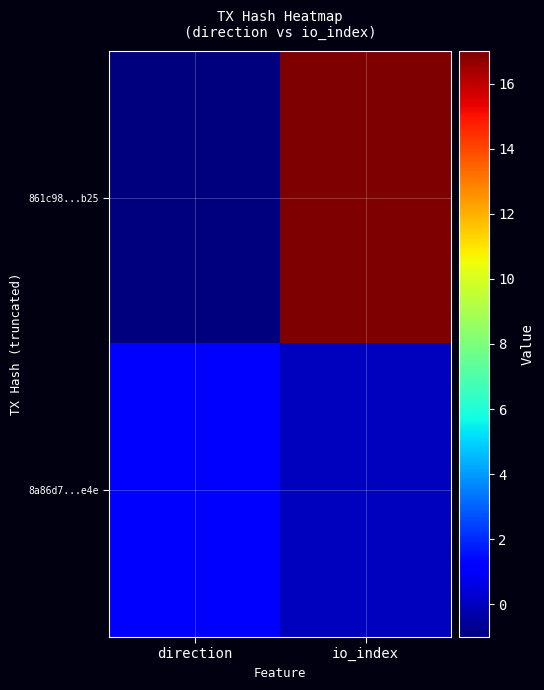

At which category does the chart reach its peak across all series?

io_index